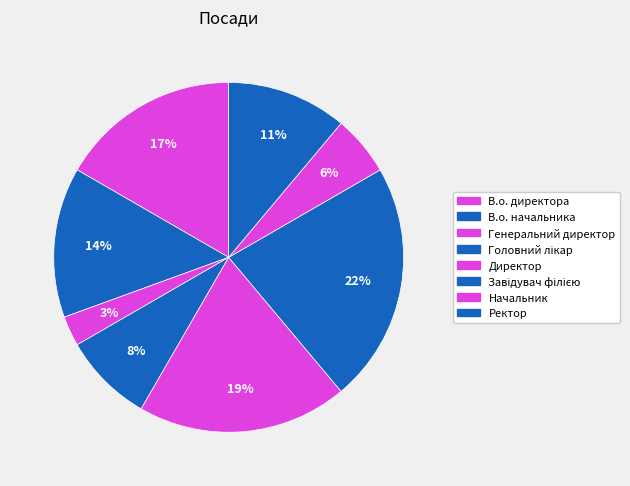

What percentage is the Ректор slice, to the nearest percent?

11%